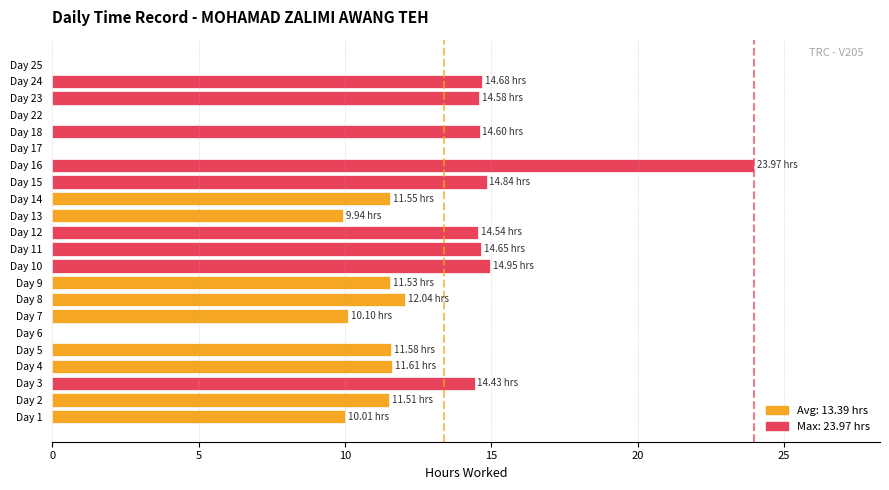

What is the ratio of the value at Day 9 to the value at Day 4?

1.0